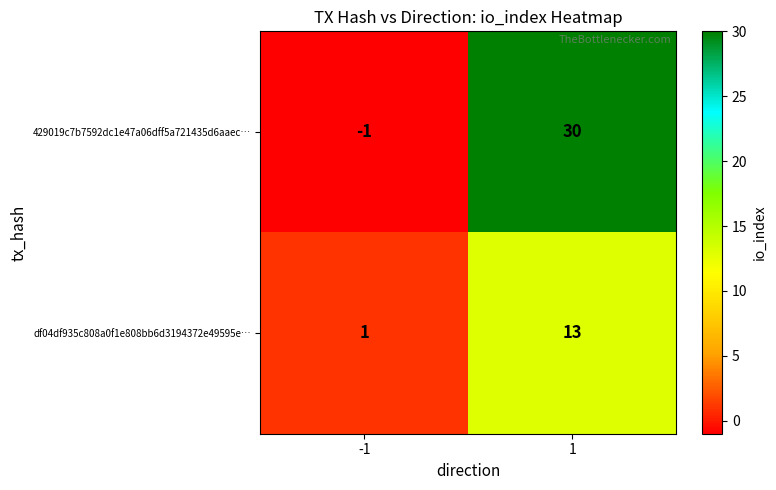

At 1, list the series in order from largest to smallest.

429019c7b7592dc1e47a06dff5a721435d6aaec…, df04df935c808a0f1e808bb6d3194372e49595e…